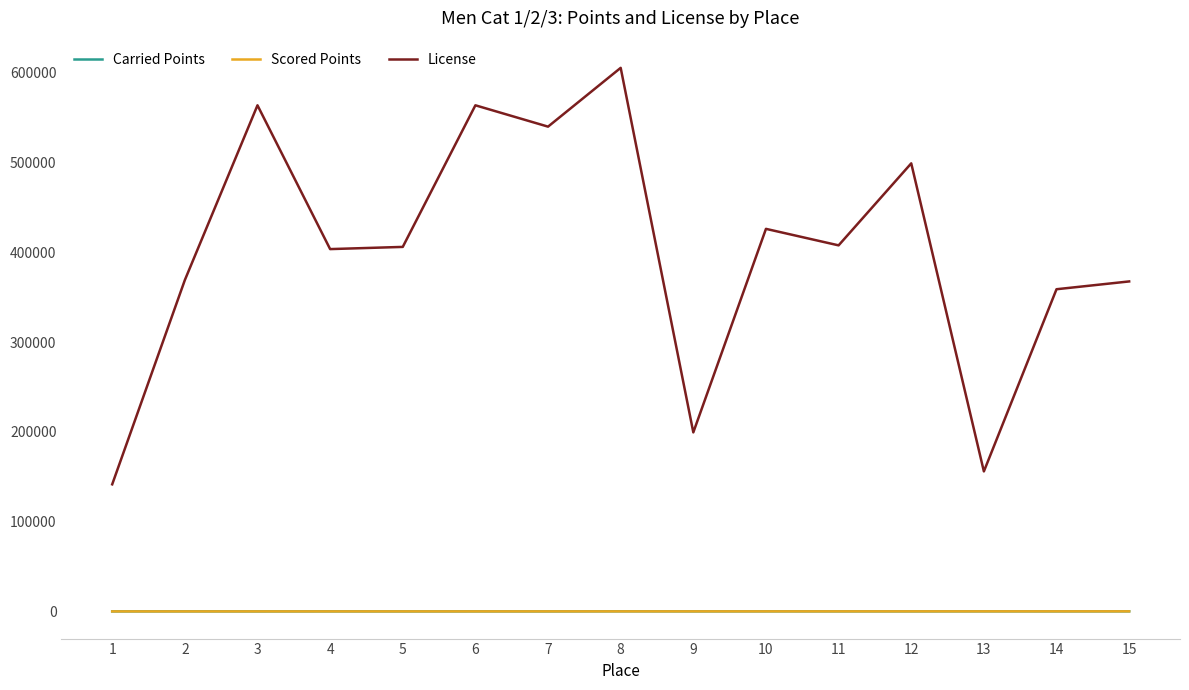

What is the difference between the License values at 1 and 12?

357170.0